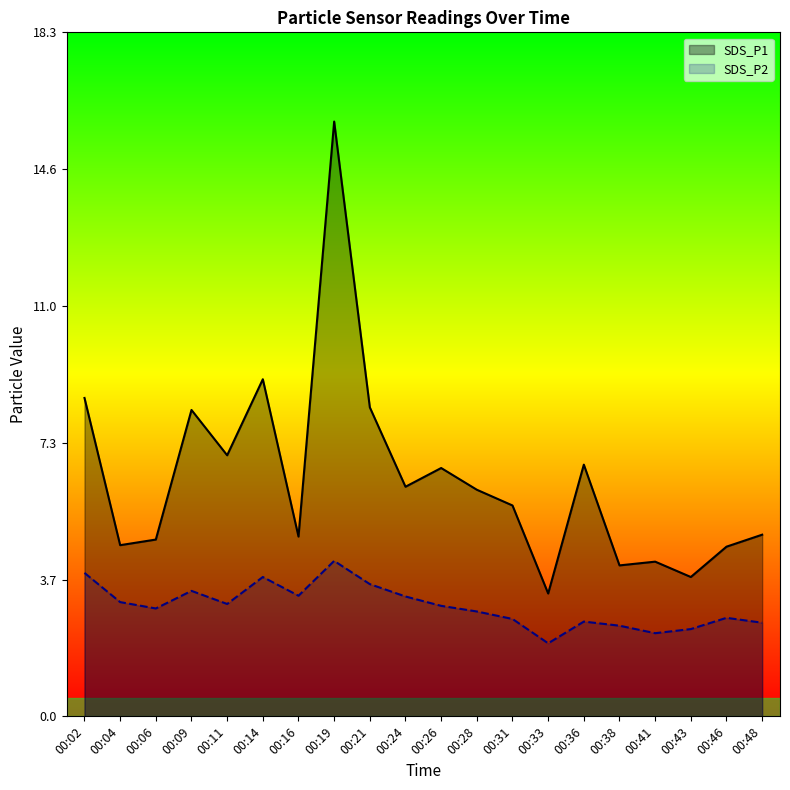

What is the maximum value for SDS_P1?

15.9